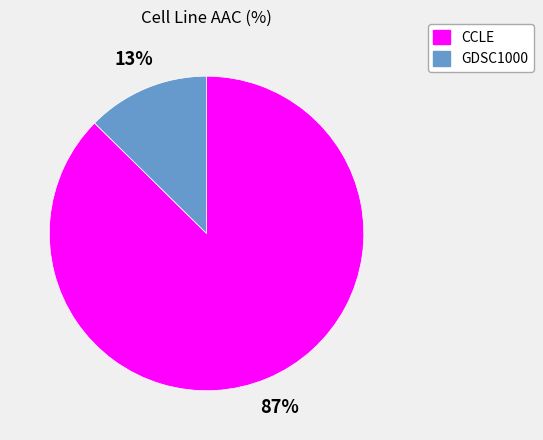

Is it true that GDSC1000 is 13% of the pie?

True